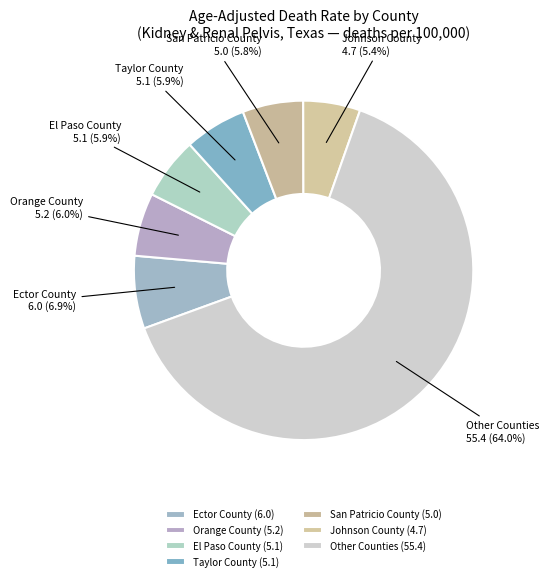

To the nearest percent, what is the combined percentage of Ector County and El Paso County?

13%